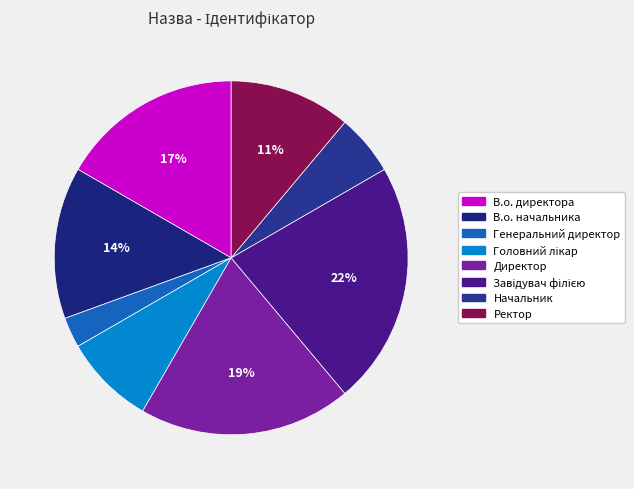

What portion of the pie excludes Начальник?

94.4%